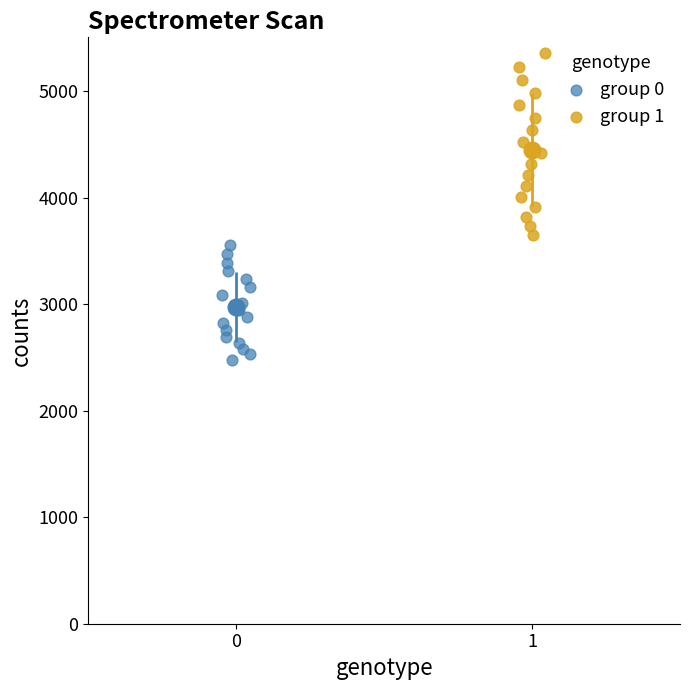

Which series has the widest spread of Y values?

group 1